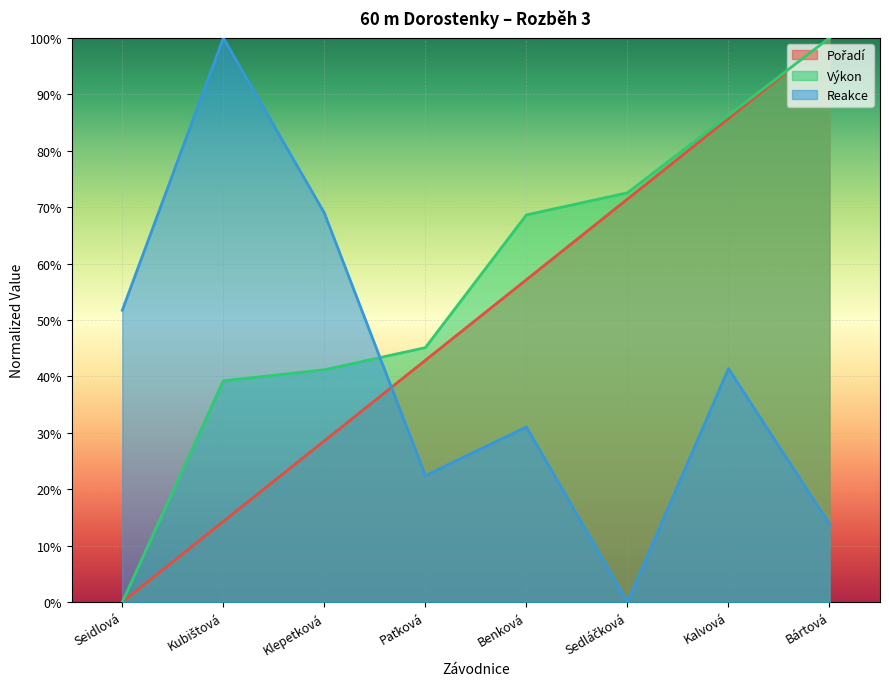

What is the spread (max minus min) of values at Klepetková?

40.4